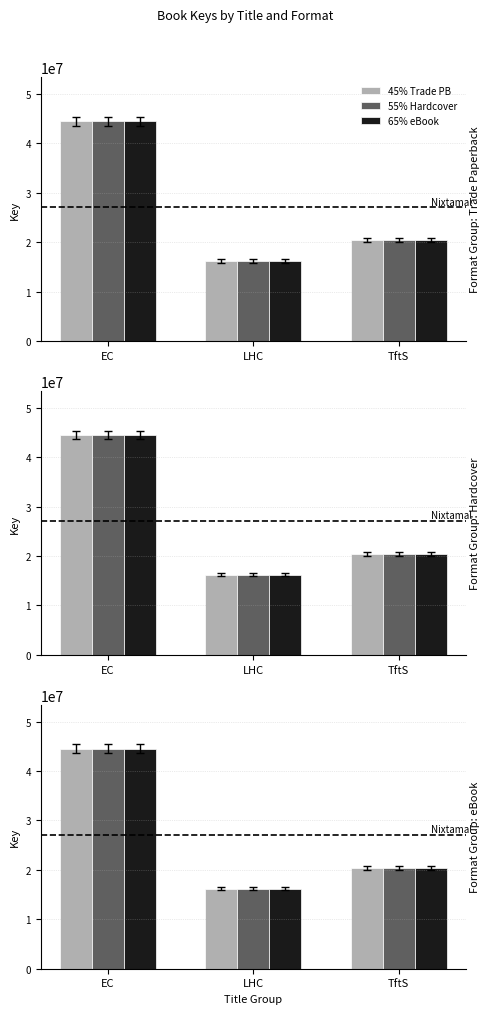

What is the difference between the eBook values at LHC and EC?

28272816